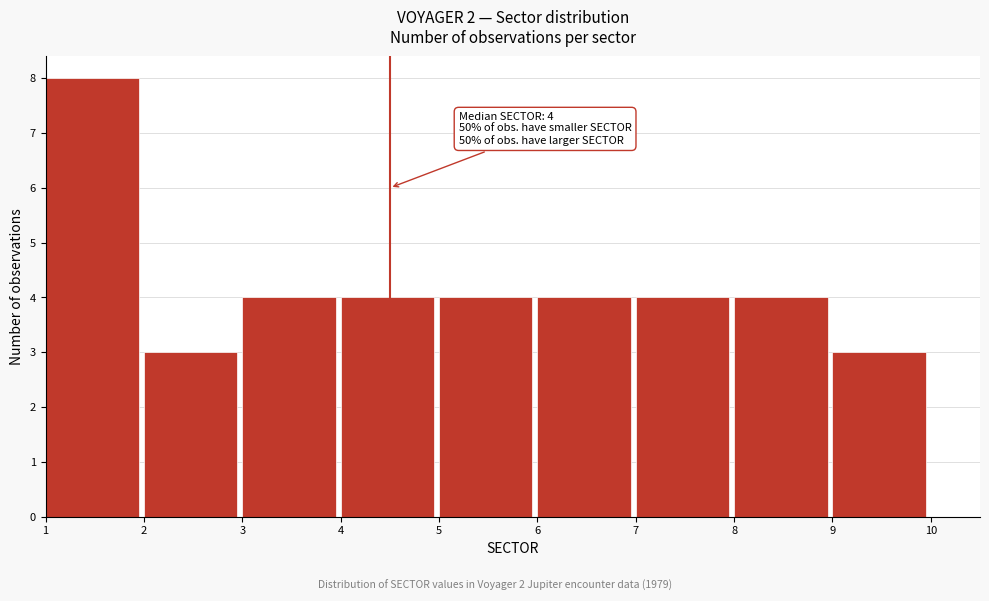

Over which range of the x-axis is the bar tallest?

1 to 2